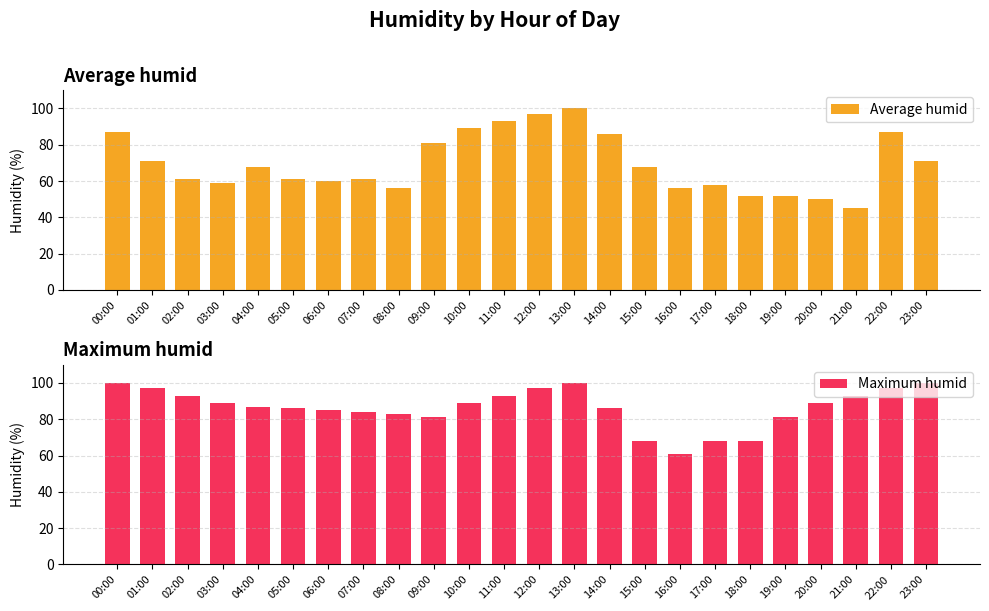

Rank the series at 07:00 from highest to lowest value.

Maximum humid, Average humid